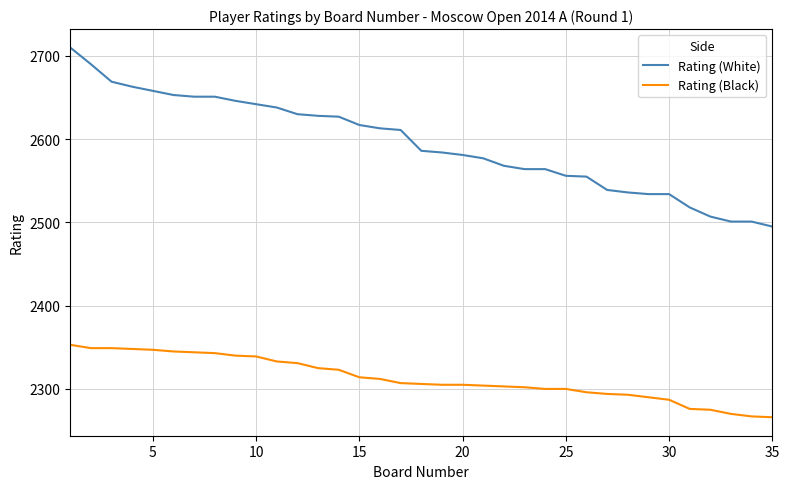

True or false: Rating (White) and Rating (Black) intersect in this chart.

False